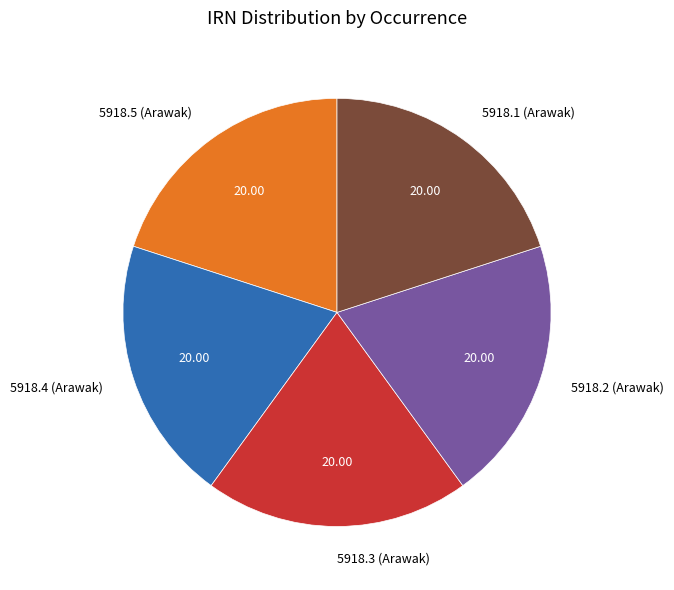

What is the ratio of the value at 5918.3 (Arawak) to the value at 5918.5 (Arawak)?

1.0